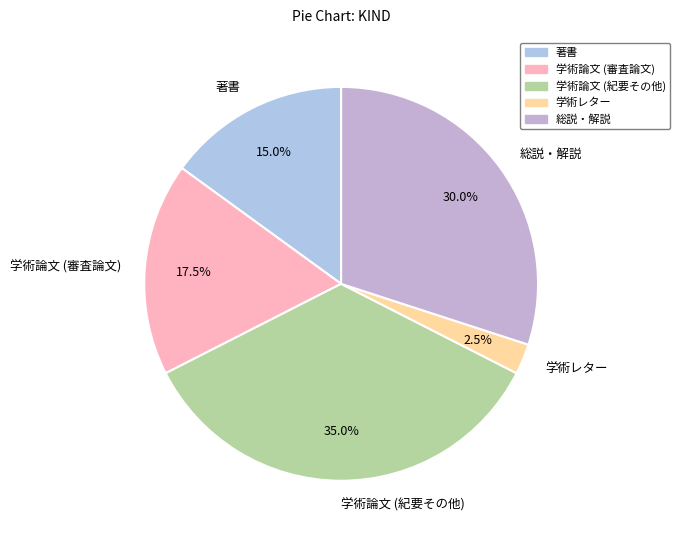

Does 著書 represent more than half of the total?

No